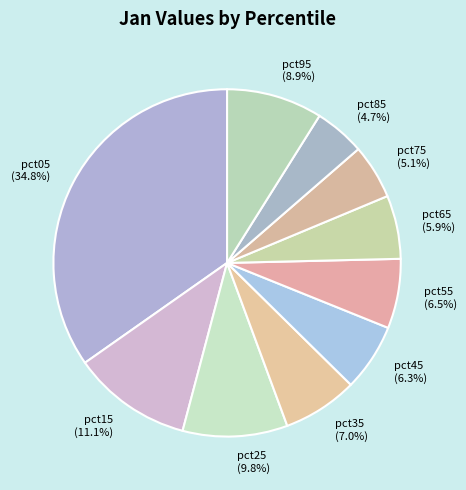

True or false: pct85 accounts for 17% of the total.

False